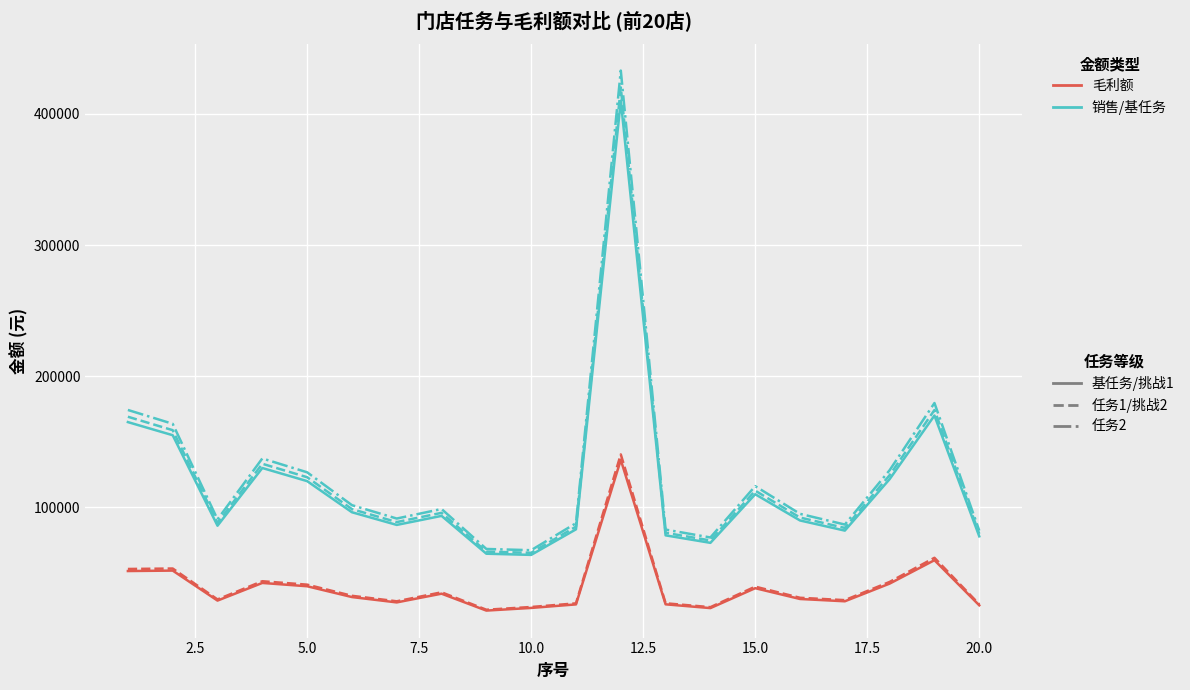

What is the smallest value displayed?

21303.9